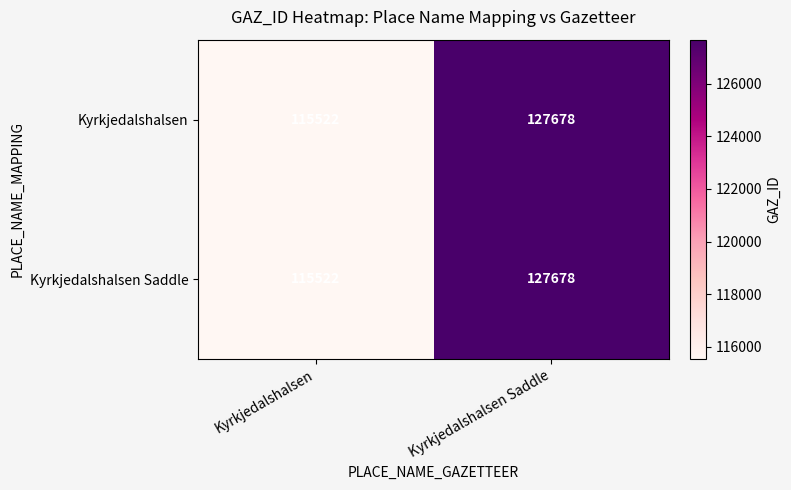

At which category is the sum across all series the highest?

Kyrkjedalshalsen Saddle